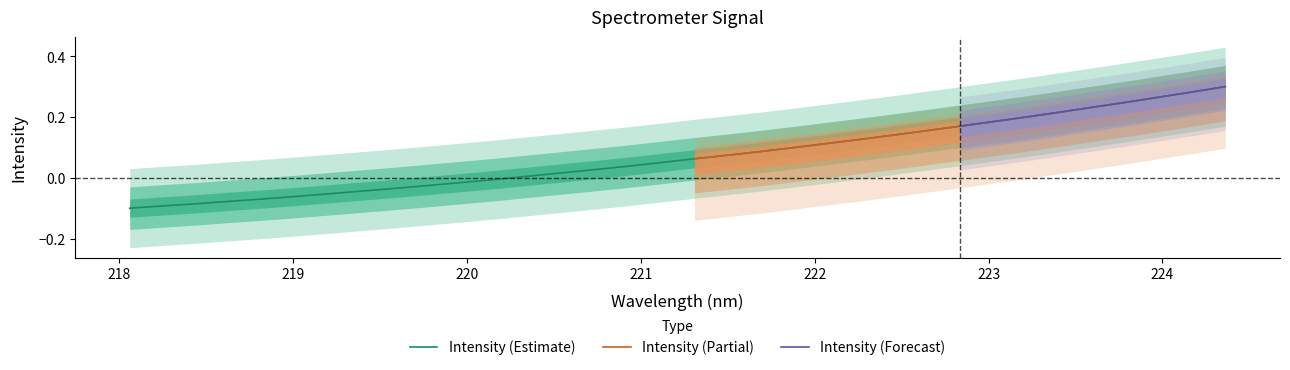

What is the change in value from 218.2508 to 224.1709?

+0.4